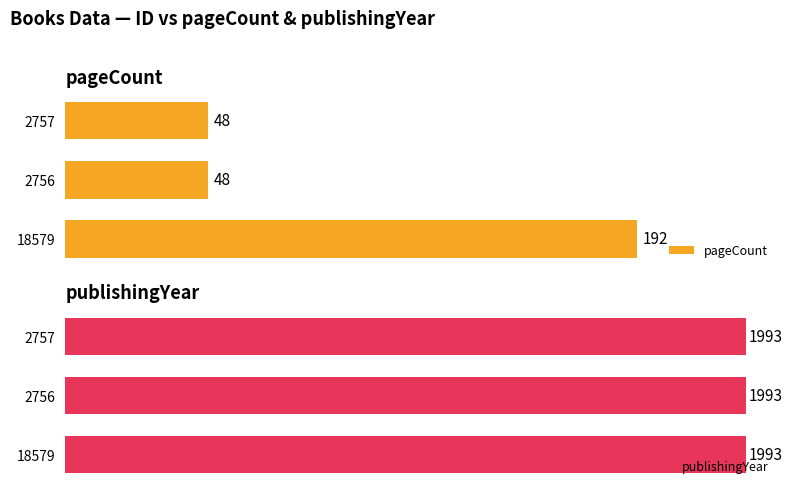

List the series in order of their peak value, highest first.

pageCount, publishingYear